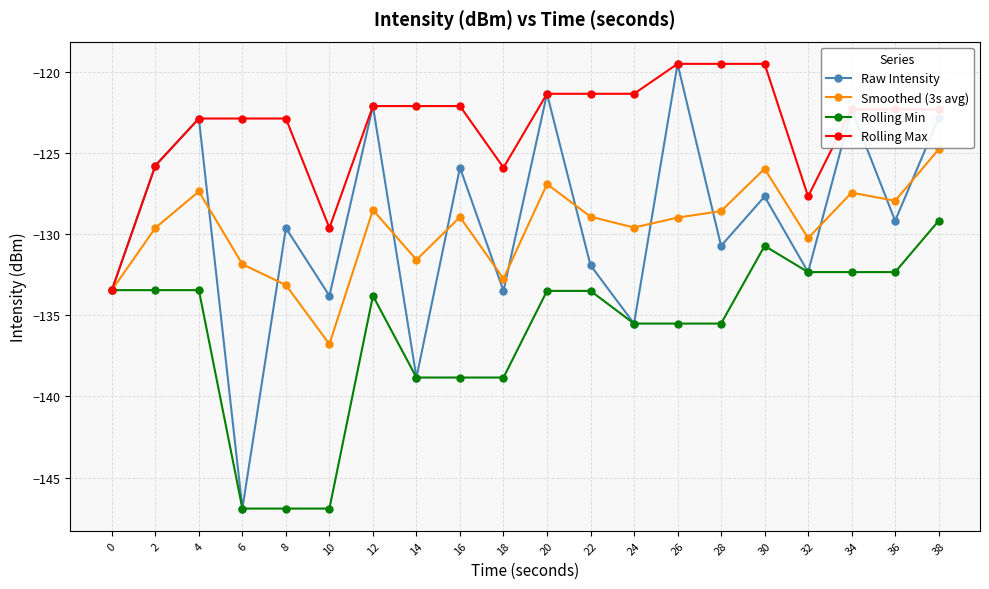

The value of Raw Intensity at 20 is -175.6. True or false?

False